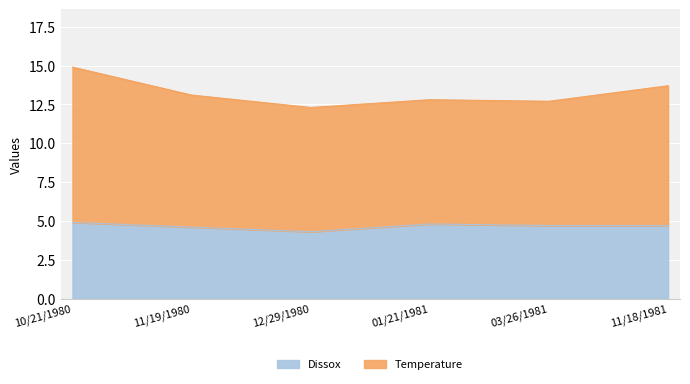

List the series in order of their overall mean, highest first.

Temperature, Dissox